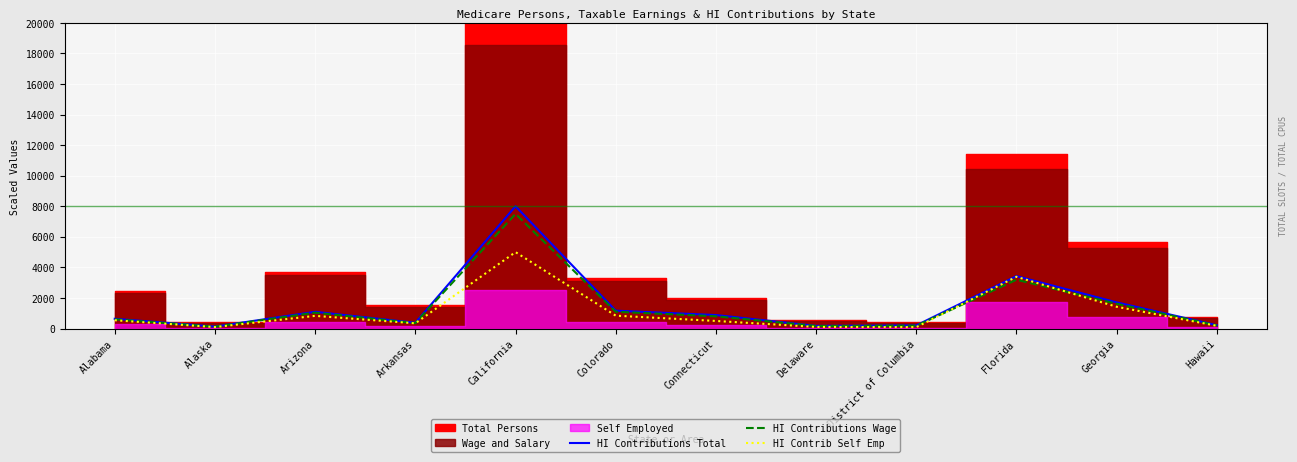

Is it true that HI Contrib Self Emp equals 89.8 at District of Columbia?

True